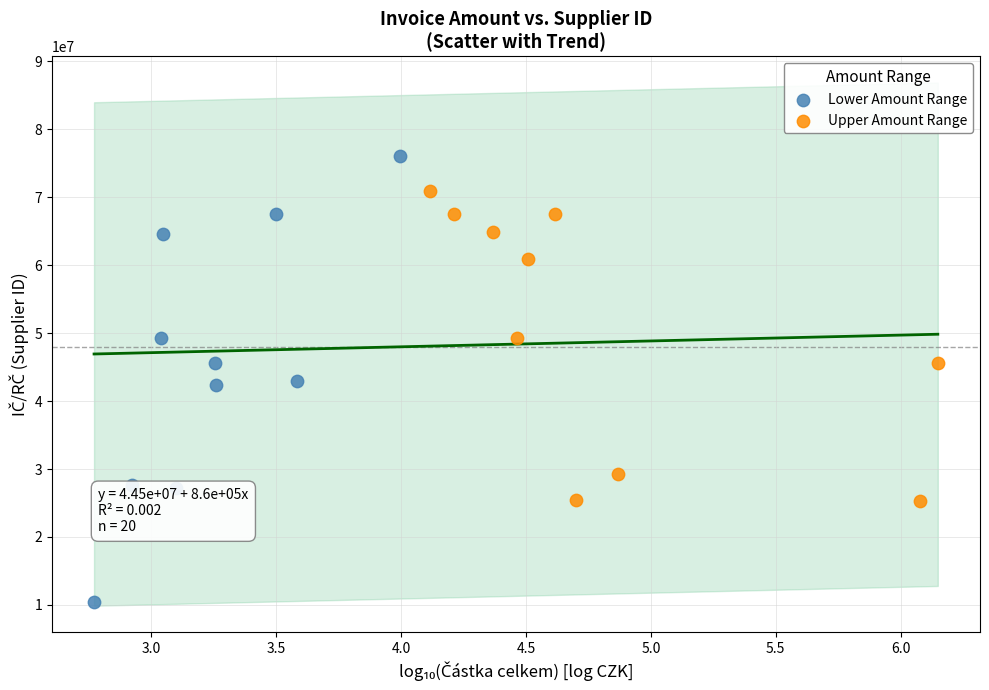

Which series has the widest spread of Y values?

Lower Amount Range